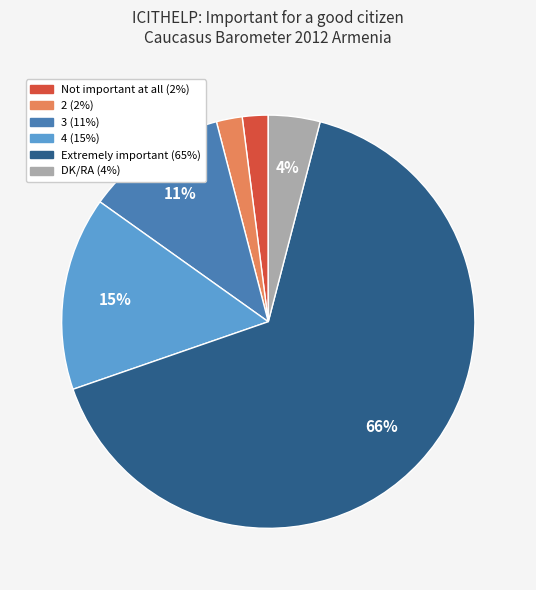

To the nearest percent, what is the difference between the 4 and Not important at all slice percentages?

13%